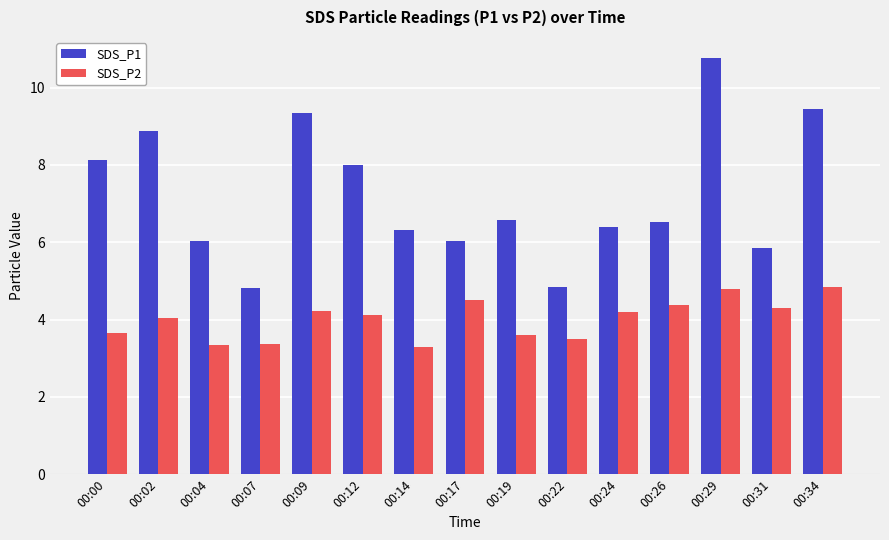

What is the sum of all SDS_P1 values?

108.0